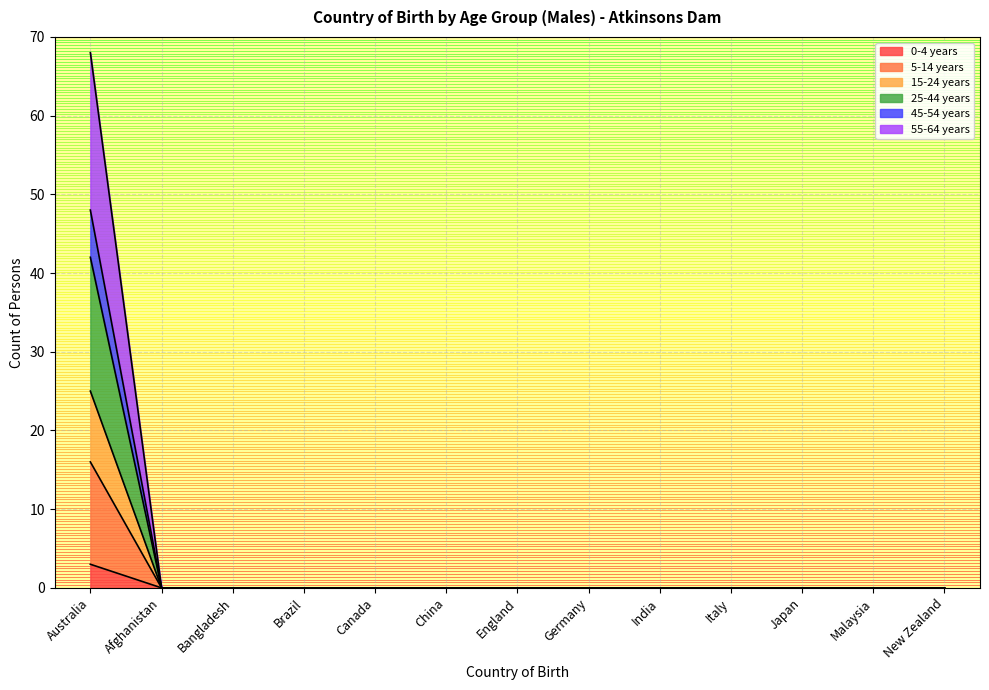

Which series has the largest total across all categories?

55-64 years